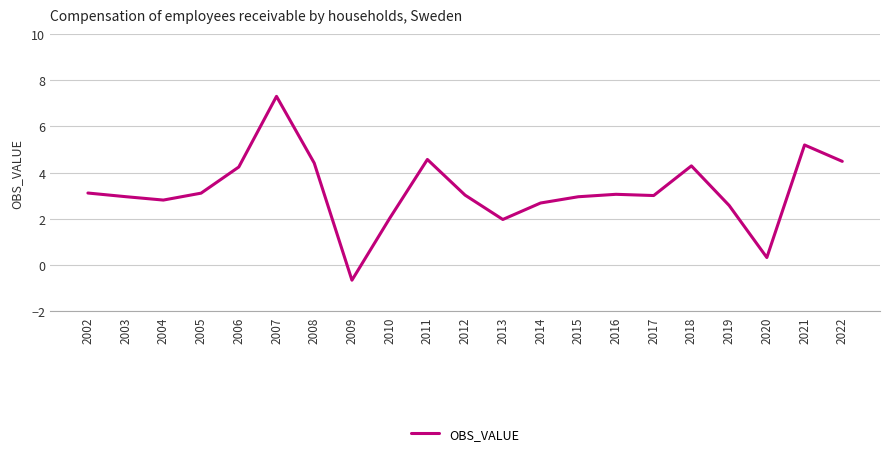

What is the difference between the values at 2021 and 2004?

2.4